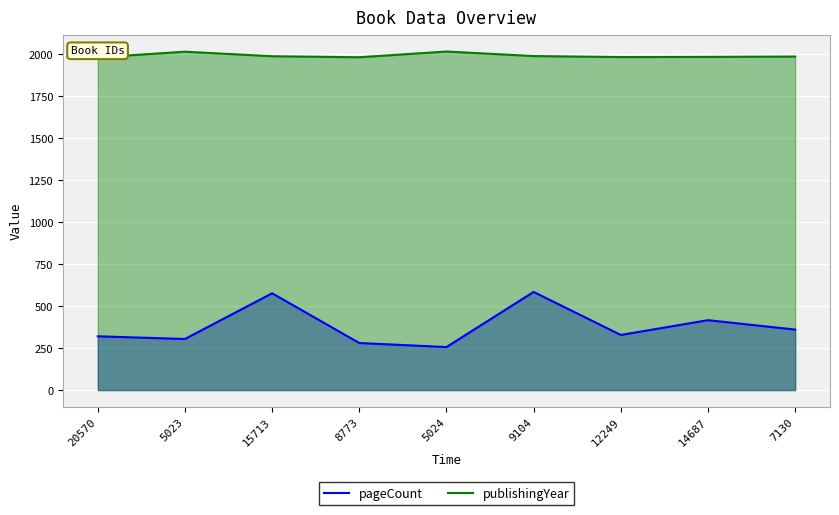

What is the difference between the second highest and minimum values in the pageCount series?

320